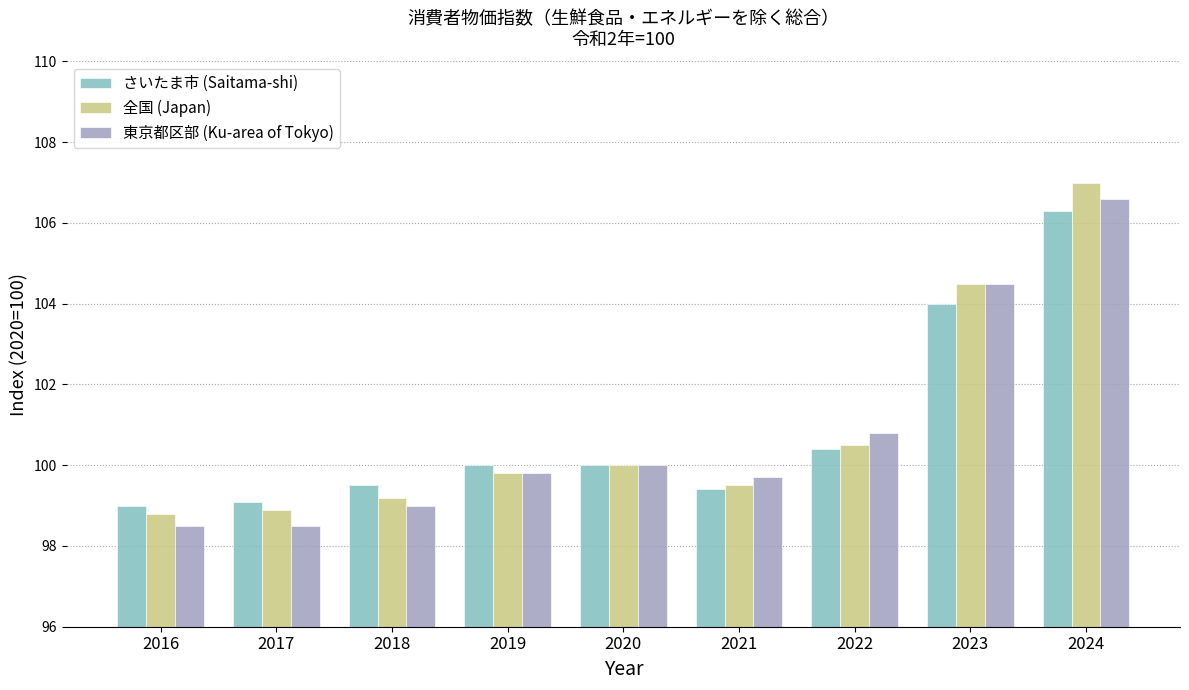

What is the spread (max minus min) of values at 2019?

0.2